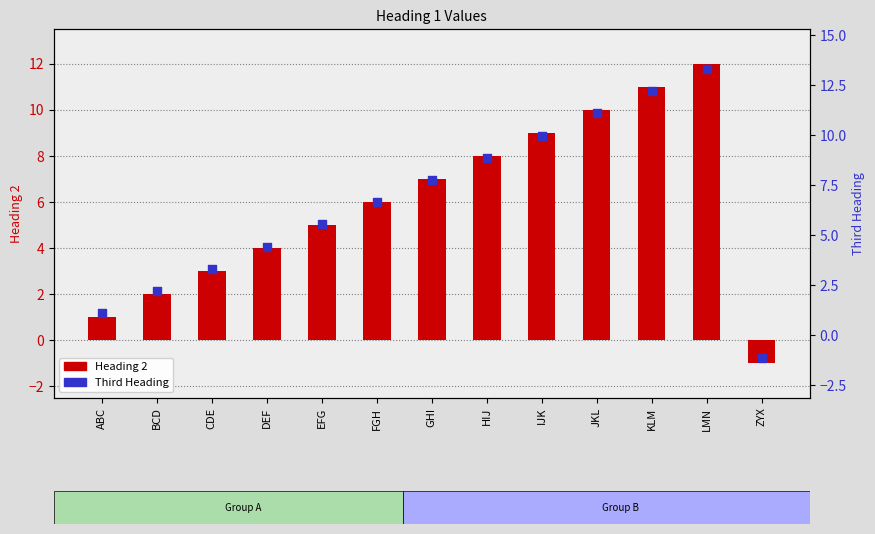

Is the value of Third Heading at KLM greater than the value of Heading 2 at CDE?

Yes